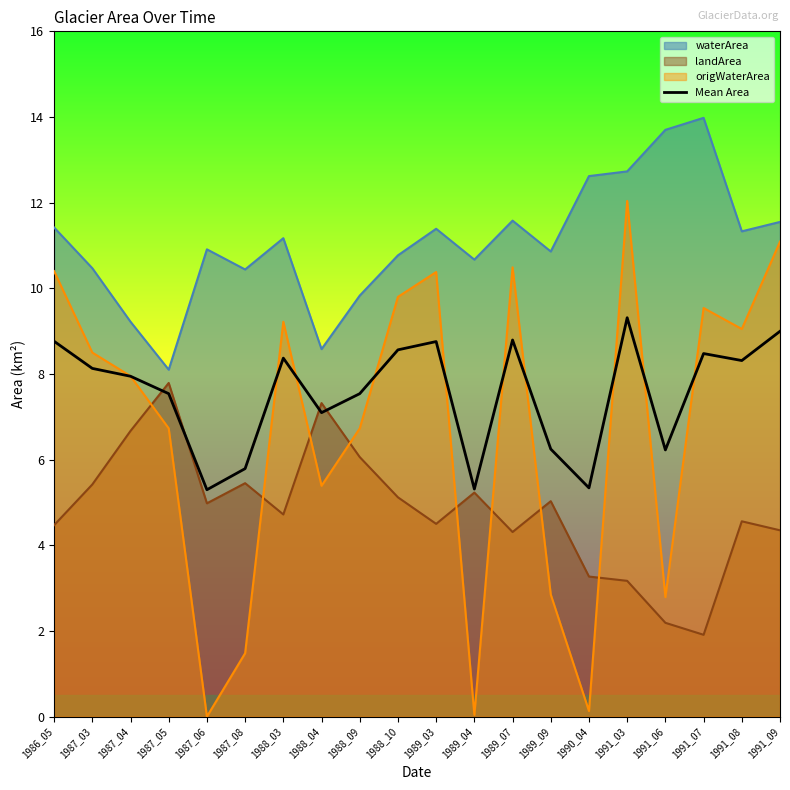

How many interior local valleys (lower than both neighbors) does the data have?

6